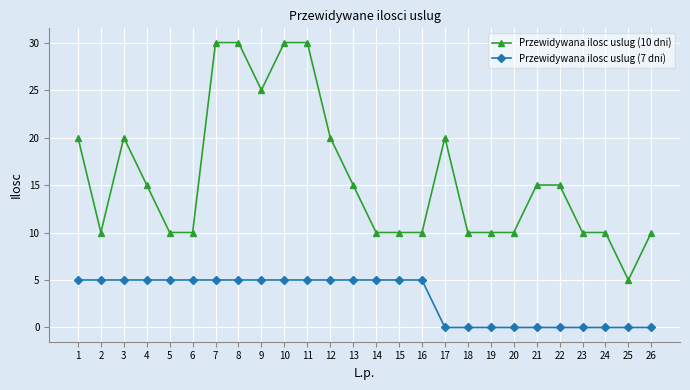

Is this an area chart (filled region under the line)?

No